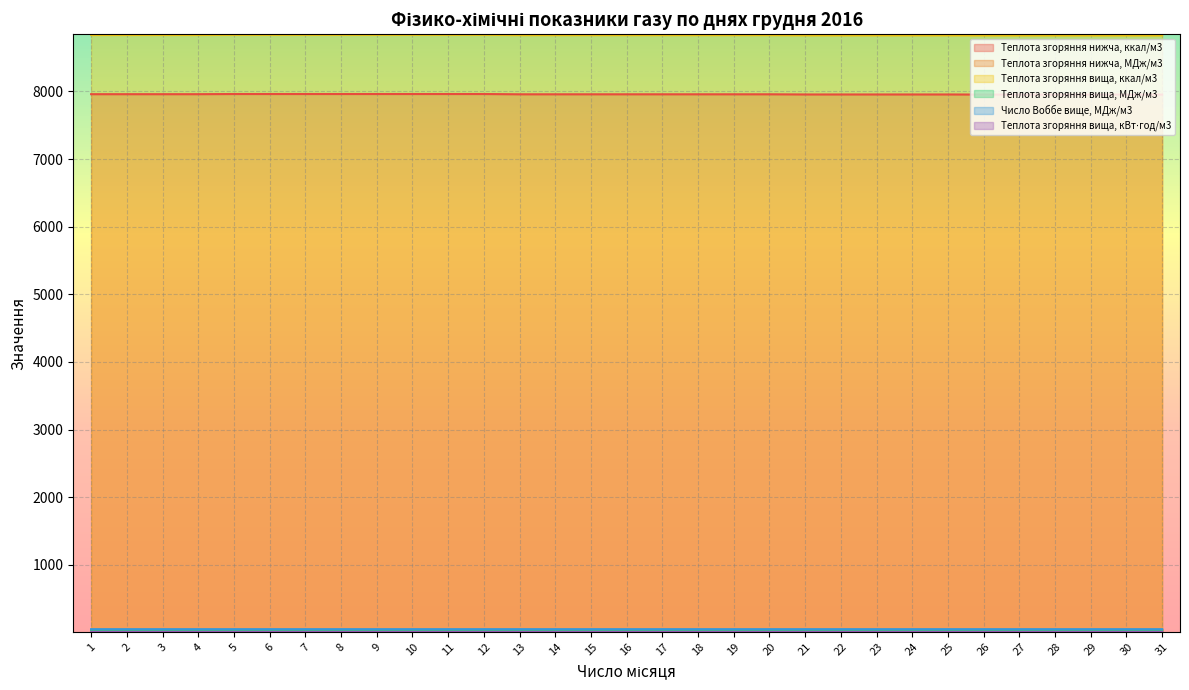

Reading right to left, list all the values displayed in this chart.

Теплота згоряння нижча, ккал/м3: 31=7954.0	30=7954.0	29=7954.0	28=7954.0	27=7954.0	26=7954.0	25=7955.5	24=7955.5	23=7955.5	22=7955.5	21=7955.5	20=7958.0	19=7958.0	18=7958.0	17=7958.0	16=7958.0	15=7958.0	14=7958.0	13=7958.0	12=7962.0	11=7962.0	10=7962.0	9=7962.0	8=7962.0	7=7962.0	6=7962.0	5=7962.0	4=7959.6	3=7959.6	2=7959.6	1=7959.6
Теплота згоряння нижча, МДж/м3: 31=33.3	30=33.3	29=33.3	28=33.3	27=33.3	26=33.3	25=33.3	24=33.3	23=33.3	22=33.3	21=33.3	20=33.3	19=33.3	18=33.3	17=33.3	16=33.3	15=33.3	14=33.3	13=33.3	12=33.3	11=33.3	10=33.3	9=33.3	8=33.3	7=33.3	6=33.3	5=33.3	4=33.3	3=33.3	2=33.3	1=33.3
Теплота згоряння вища, ккал/м3: 31=8829.0	30=8829.0	29=8829.0	28=8829.0	27=8829.0	26=8829.0	25=8830.3	24=8830.3	23=8830.3	22=8830.3	21=8830.3	20=8833.0	19=8833.0	18=8833.0	17=8833.0	16=8833.0	15=8833.0	14=8833.0	13=8833.0	12=8837.0	11=8837.0	10=8837.0	9=8837.0	8=8837.0	7=8837.0	6=8837.0	5=8837.0	4=8834.6	3=8834.6	2=8834.6	1=8834.6
Теплота згоряння вища, МДж/м3: 31=37.0	30=37.0	29=37.0	28=37.0	27=37.0	26=37.0	25=37.0	24=37.0	23=37.0	22=37.0	21=37.0	20=37.0	19=37.0	18=37.0	17=37.0	16=37.0	15=37.0	14=37.0	13=37.0	12=37.0	11=37.0	10=37.0	9=37.0	8=37.0	7=37.0	6=37.0	5=37.0	4=37.0	3=37.0	2=37.0	1=37.0
Число Воббе вище, МДж/м3: 31=49.2	30=49.2	29=49.2	28=49.2	27=49.2	26=49.2	25=49.2	24=49.2	23=49.2	22=49.2	21=49.2	20=49.2	19=49.2	18=49.2	17=49.2	16=49.2	15=49.2	14=49.2	13=49.2	12=49.2	11=49.2	10=49.2	9=49.2	8=49.2	7=49.2	6=49.2	5=49.2	4=49.2	3=49.2	2=49.2	1=49.2
Теплота згоряння вища, кВт⋅год/м3: 31=10.3	30=10.3	29=10.3	28=10.3	27=10.3	26=10.3	25=10.3	24=10.3	23=10.3	22=10.3	21=10.3	20=10.3	19=10.3	18=10.3	17=10.3	16=10.3	15=10.3	14=10.3	13=10.3	12=10.3	11=10.3	10=10.3	9=10.3	8=10.3	7=10.3	6=10.3	5=10.3	4=10.3	3=10.3	2=10.3	1=10.3